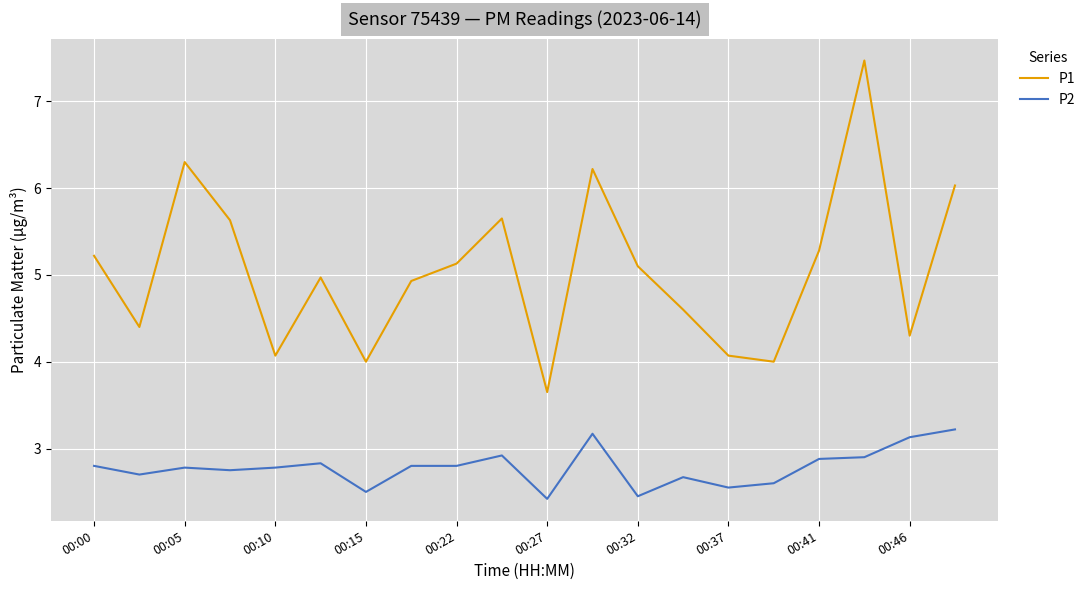

What is the lowest value of the P2 series?

2.4